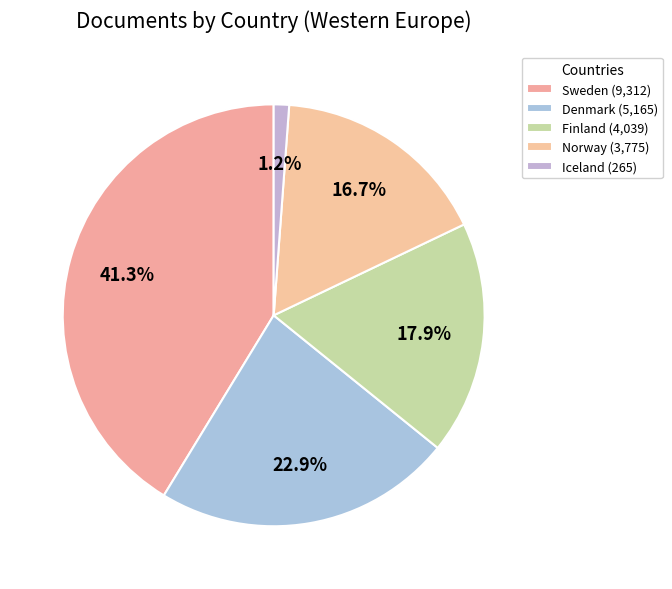

Rank the categories by value from lowest to highest.

Iceland, Norway, Finland, Denmark, Sweden